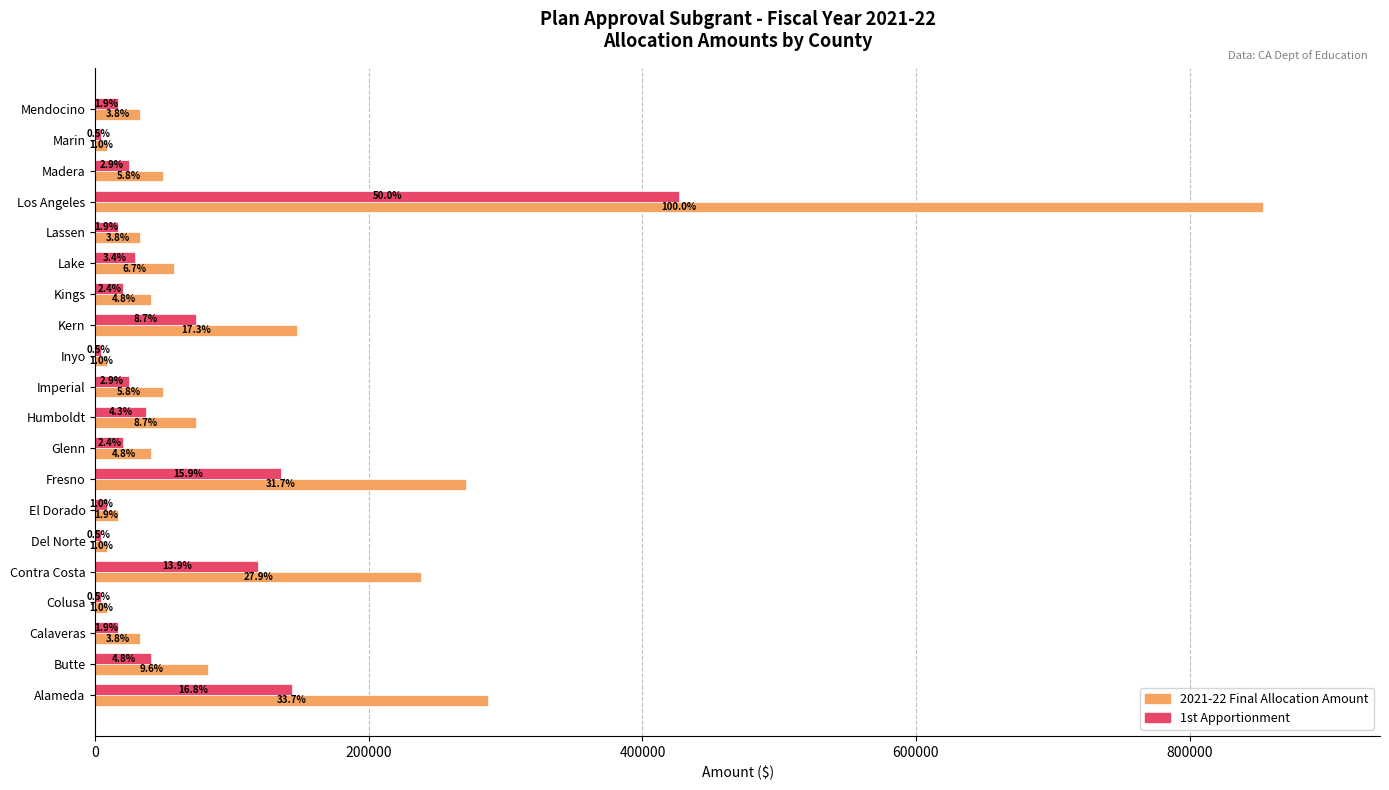

What is the difference between the second highest and minimum values in the 1st Apportionment series?

139573.0